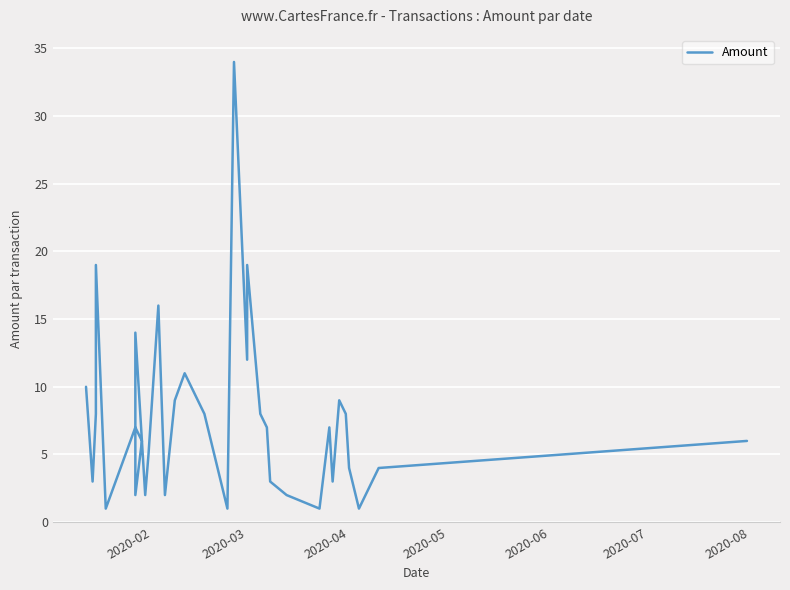

True or false: the data shows 7 at 2020-07.

False